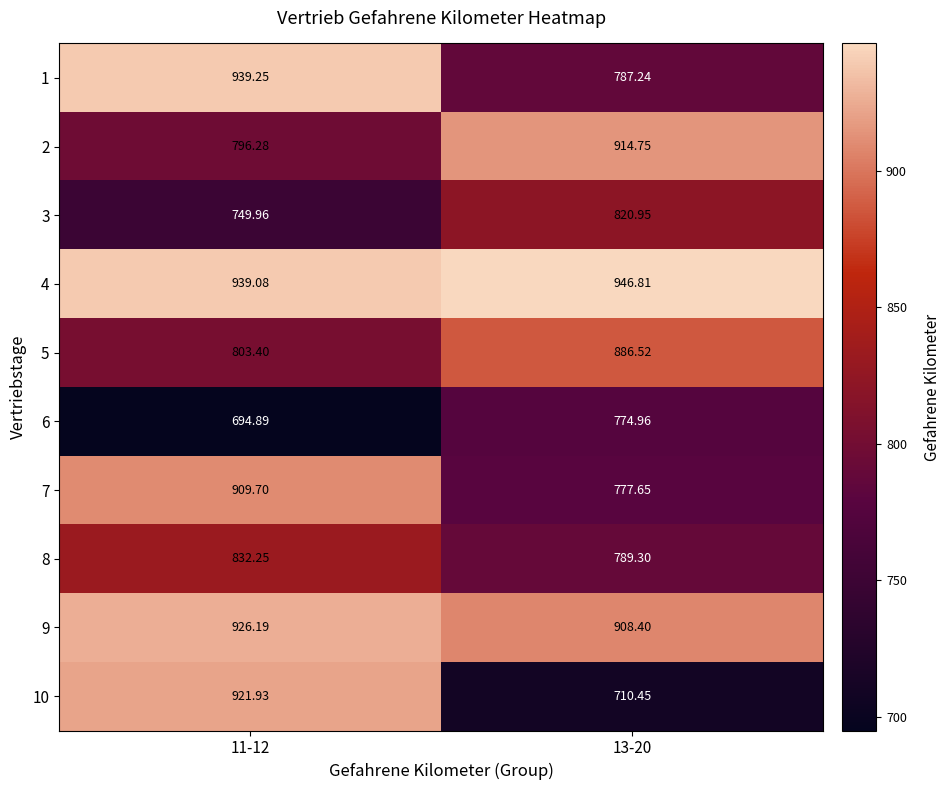

Which series has the largest range (max minus min)?

10